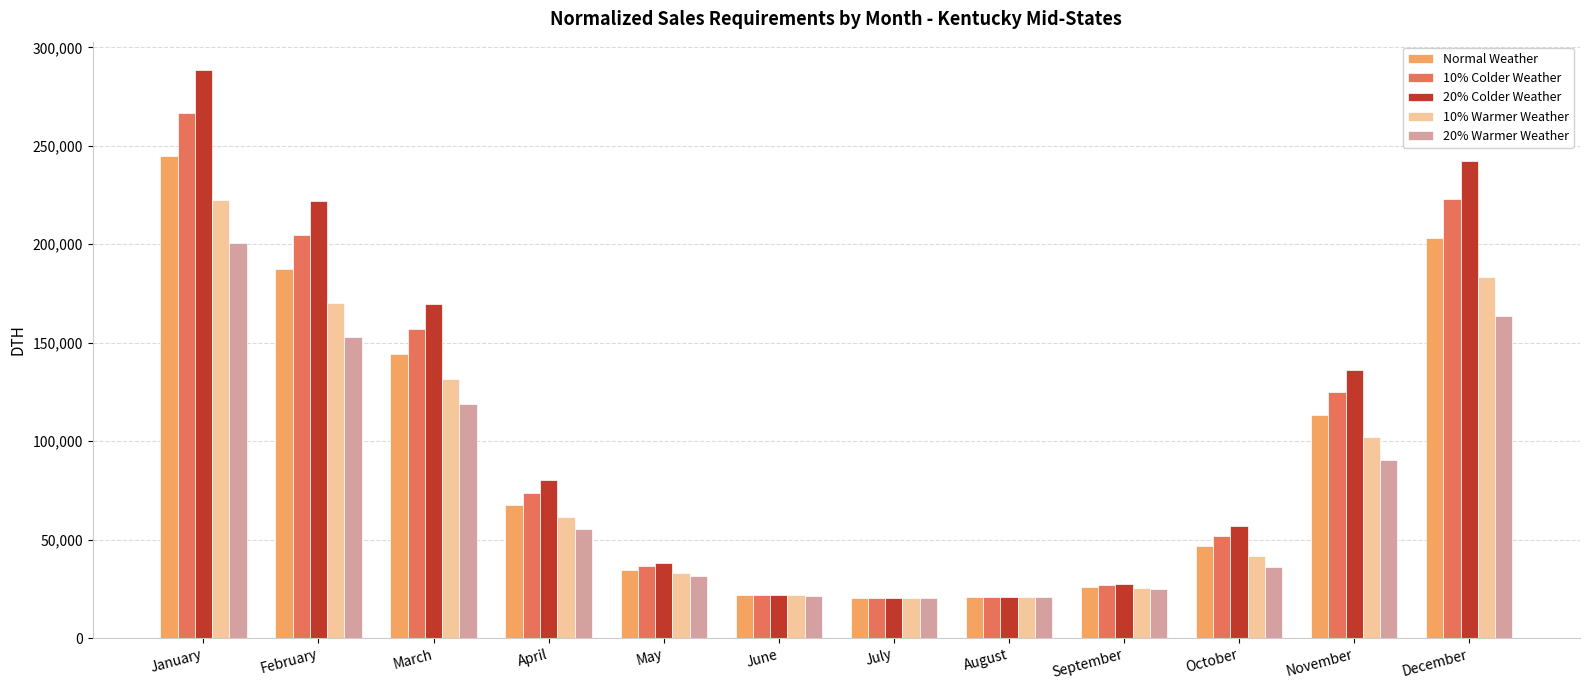

What are all the series names shown in the legend?

Normal Weather, 10% Colder Weather, 20% Colder Weather, 10% Warmer Weather, 20% Warmer Weather